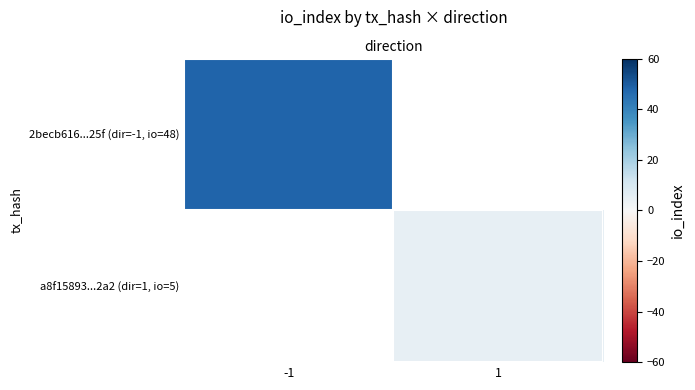

Rank the series by their average value, from highest to lowest.

2becb616...25f (dir=-1, io=48), a8f15893...2a2 (dir=1, io=5)